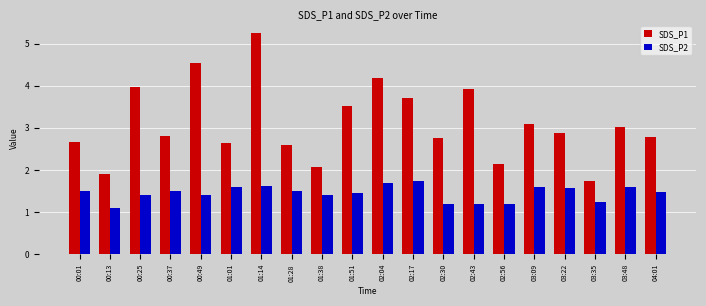

What value does the SDS_P2 series have at 03:22?

1.6